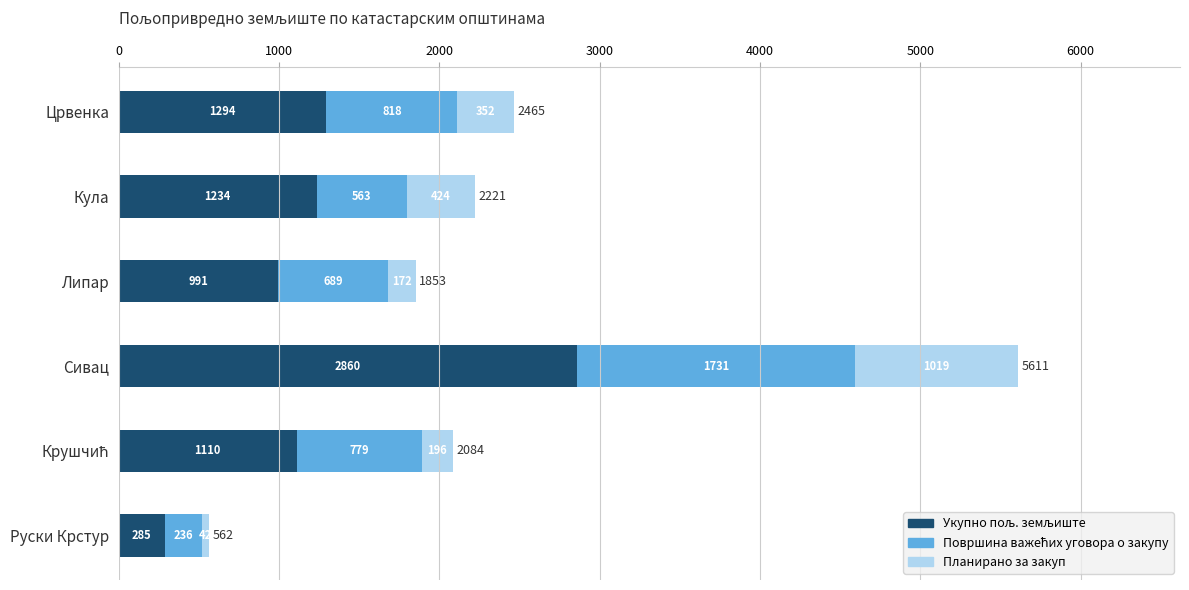

At which category is the sum across all series the highest?

Сивац